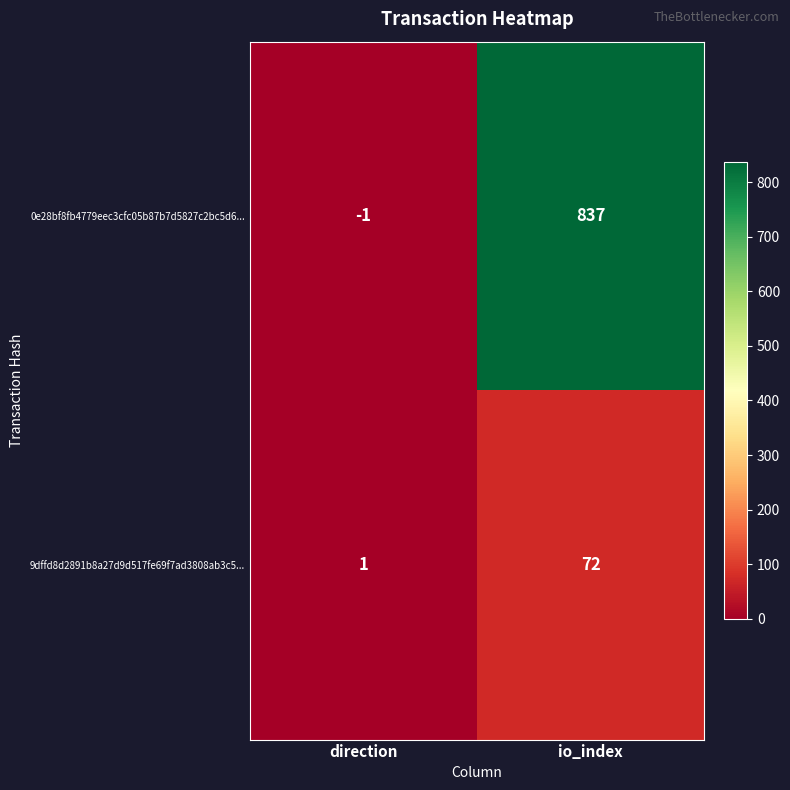

Reading left to right, extract all data points from this chart.

0e28bf8fb4779eec3cfc05b87b7d5827c2bc5d6...: -1	837
9dffd8d2891b8a27d9d517fe69f7ad3808ab3c5...: 1	72